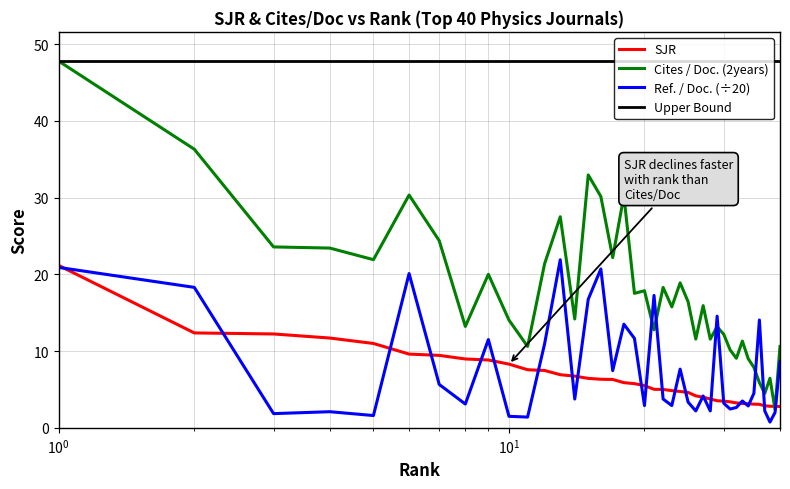

In Cites / Doc. (2years), how many points are higher than both neighbors (excluding endpoints)?

12